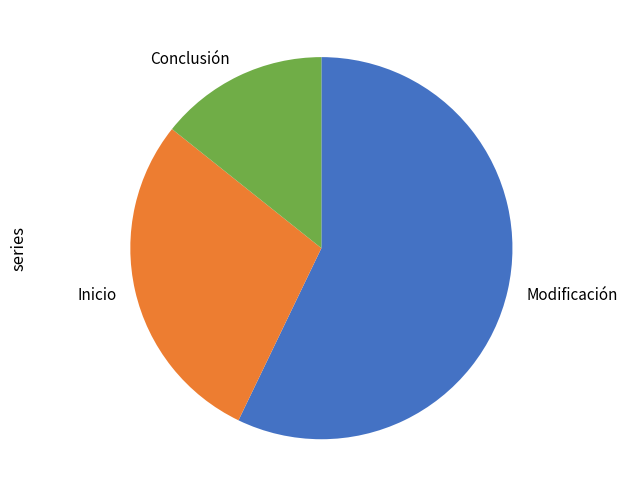

Rank the categories by value from highest to lowest.

Modificación, Inicio, Conclusión